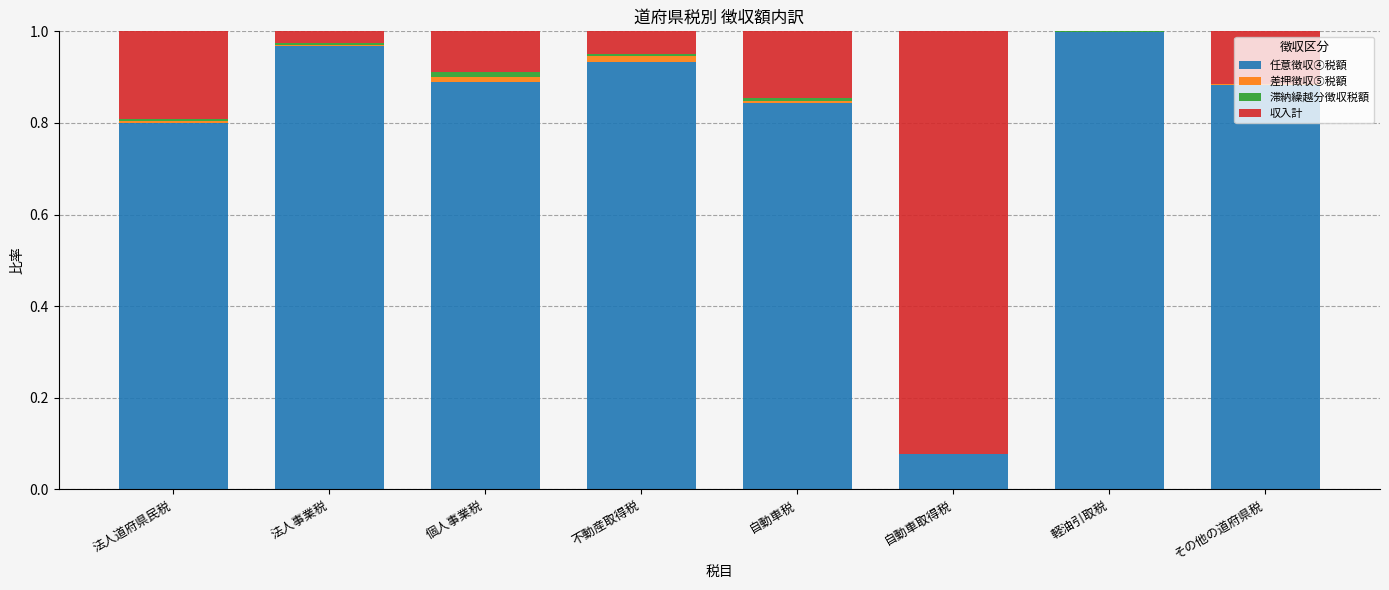

At which label does 任意徴収④税額 reach its peak?

軽油引取税